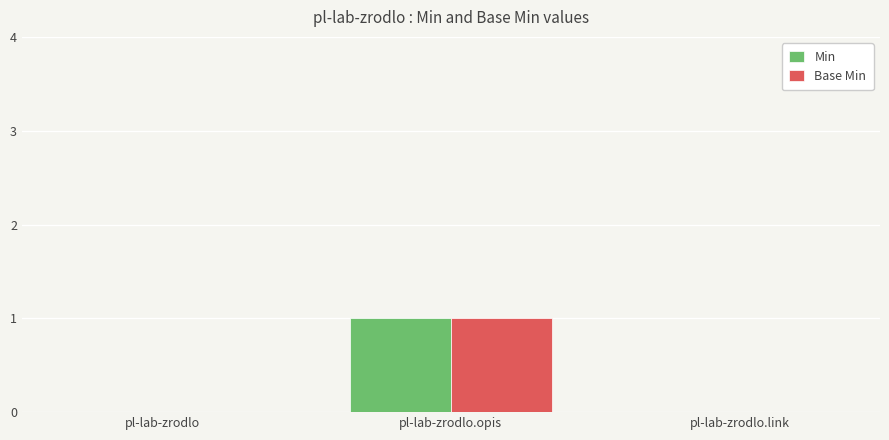

Reading right to left, extract all data points from this chart.

Min: 0	1	0
Base Min: 0	1	0